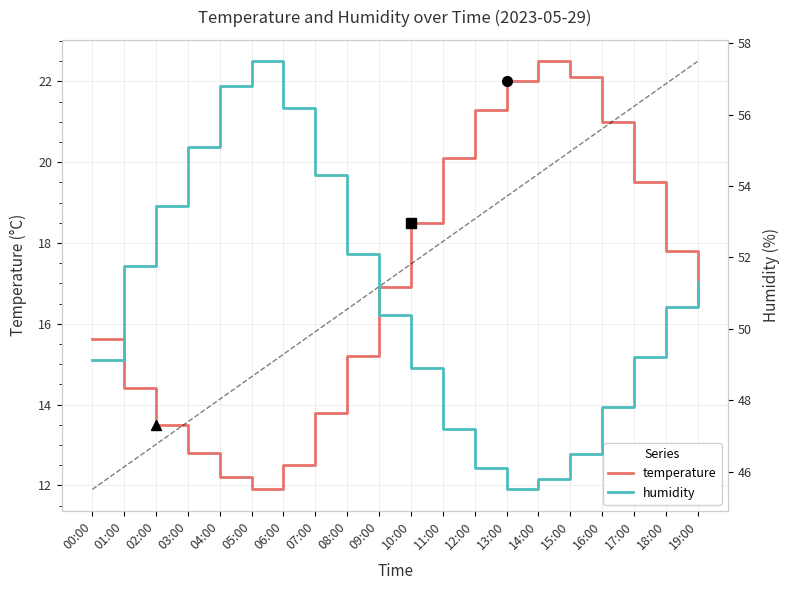

List the series in order of their overall mean, lowest first.

temperature, humidity